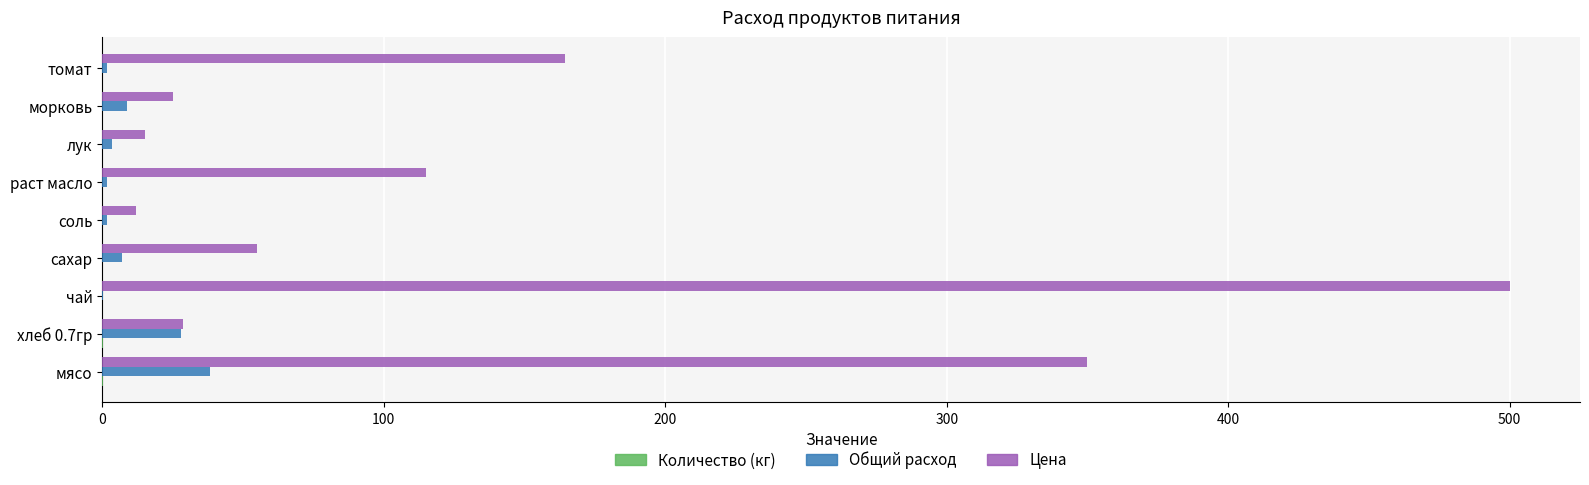

The value of Цена at чай is 500.0. True or false?

True